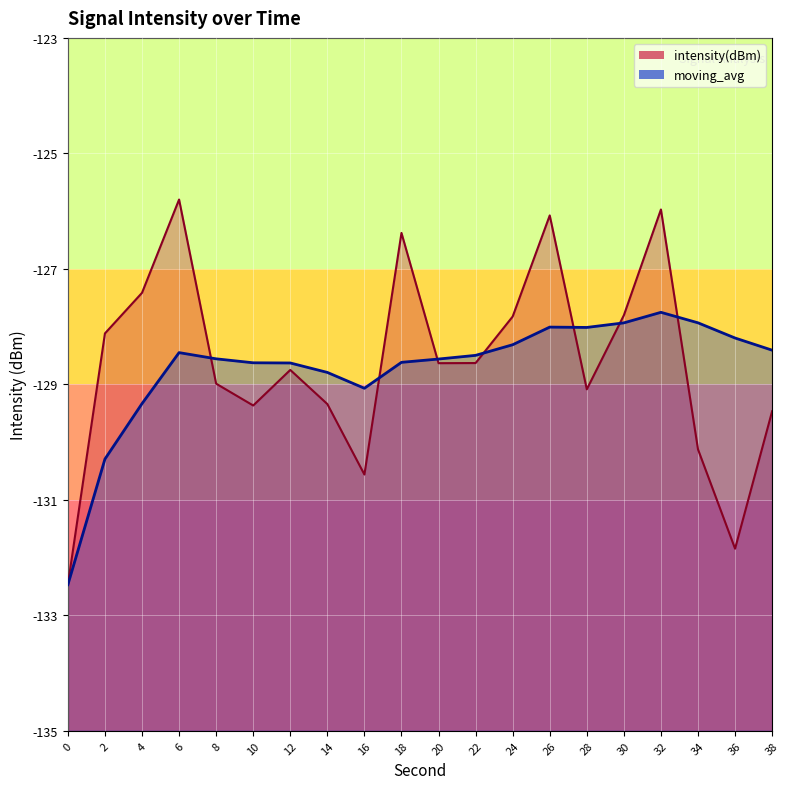

Reading left to right, list all the values displayed in this chart.

intensity(dBm): 0=-132.5	2=-128.1	4=-127.4	6=-125.8	8=-129.0	10=-129.4	12=-128.8	14=-129.3	16=-130.6	18=-126.4	20=-128.6	22=-128.6	24=-127.8	26=-126.1	28=-129.1	30=-127.8	32=-126.0	34=-130.1	36=-131.8	38=-129.5
moving_avg: 0=-132.5	2=-130.3	4=-129.3	6=-128.5	8=-128.6	10=-128.6	12=-128.6	14=-128.8	16=-129.1	18=-128.6	20=-128.6	22=-128.5	24=-128.3	26=-128.0	28=-128.0	30=-127.9	32=-127.8	34=-127.9	36=-128.2	38=-128.4